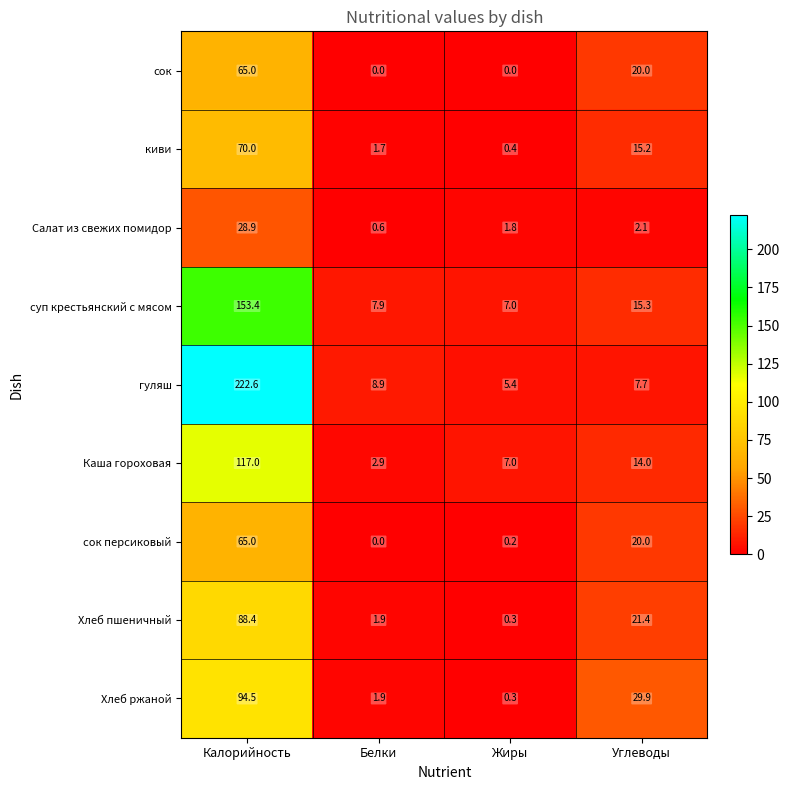

Is it true that сок equals 0.0 at Жиры?

True